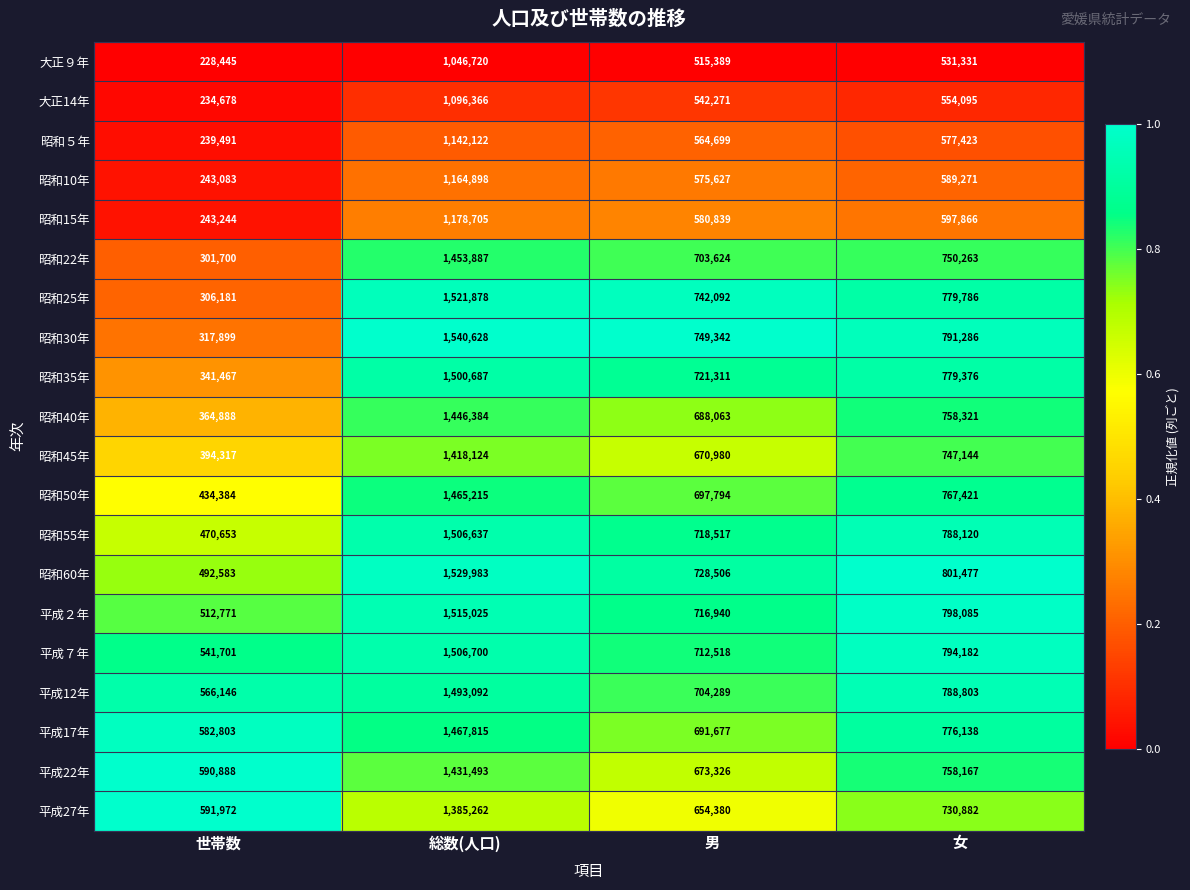

At which label does 昭和５年 first exceed 577423?

総数(人口)